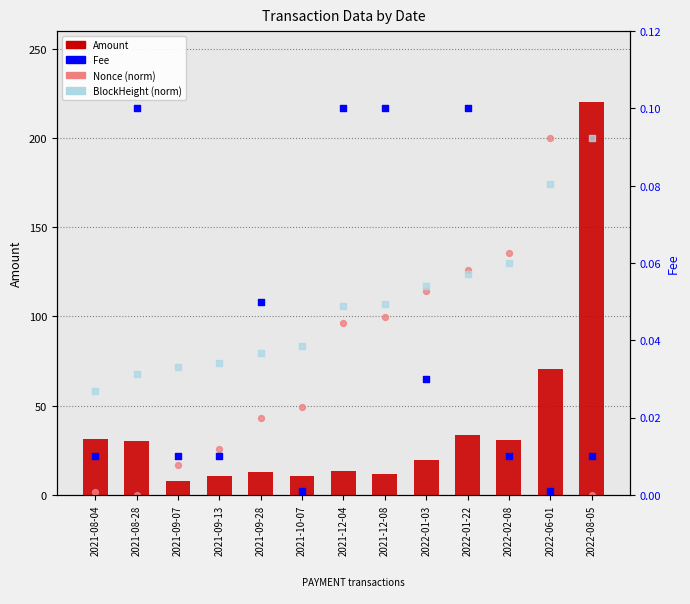

What are all the series names shown in the legend?

Amount, Nonce (norm), BlockHeight (norm), Fee